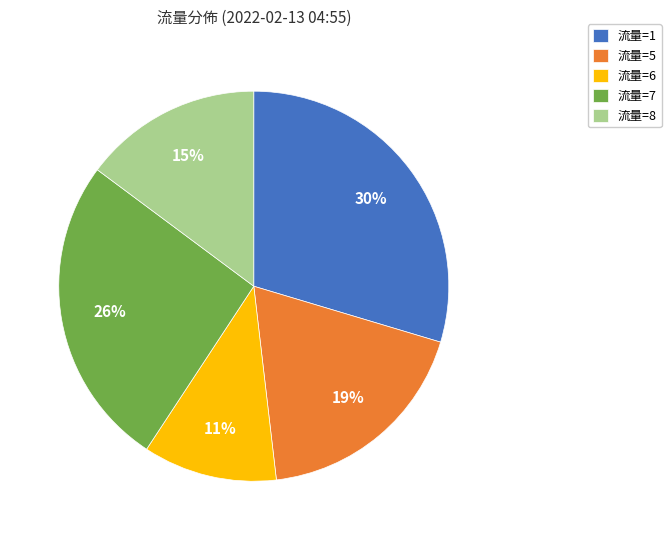

How many slices are in this pie chart?

5